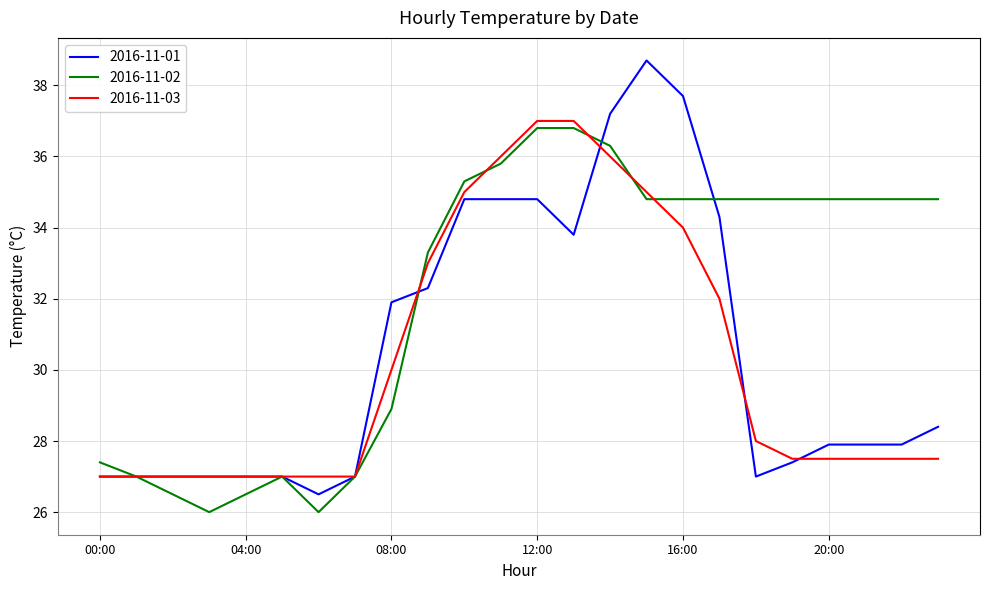

Which series has the largest range (max minus min)?

2016-11-01